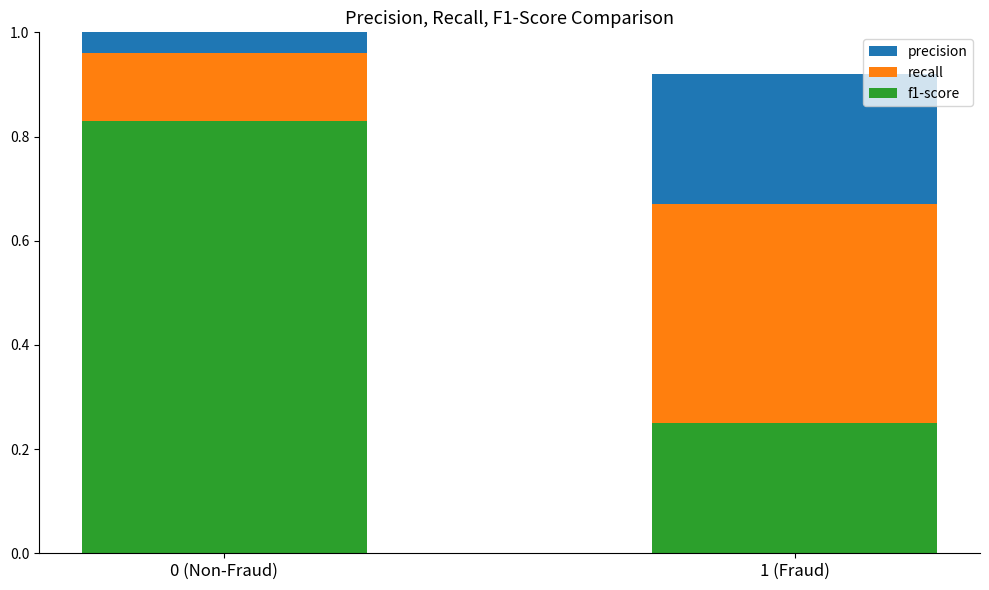

What is the label of the 2nd bar from the right?

0 (Non-Fraud)